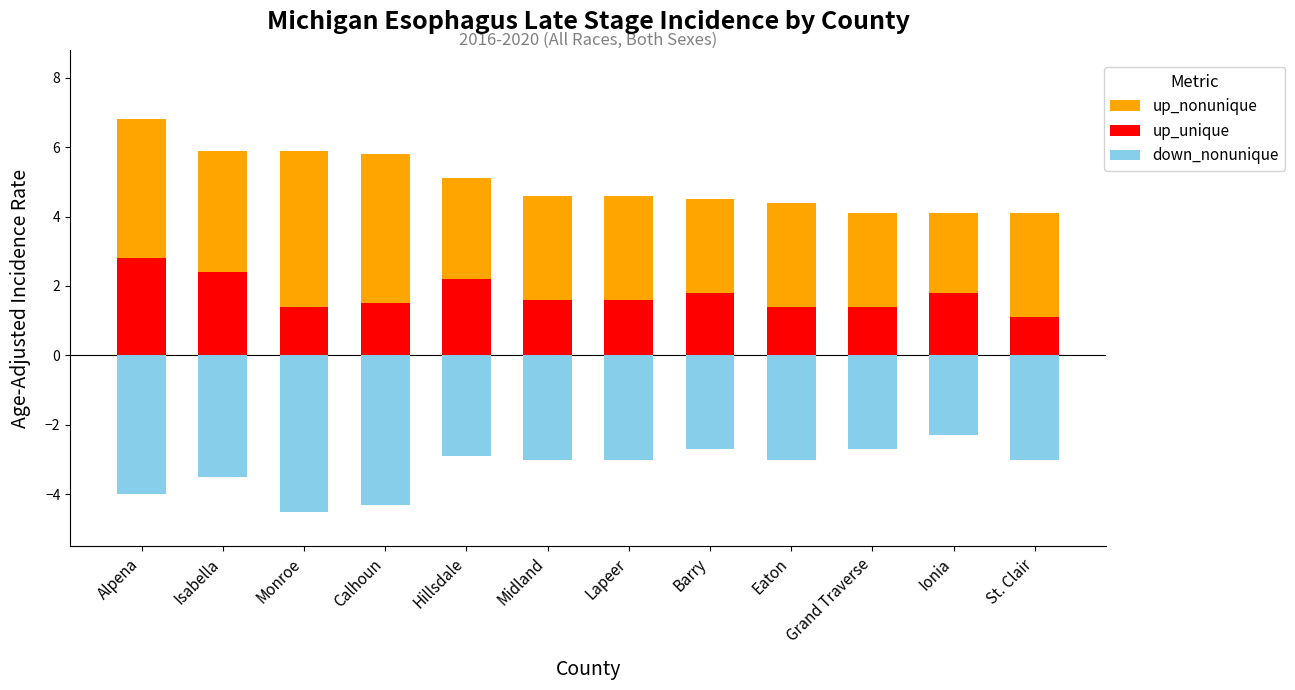

Are the bars horizontal?

No